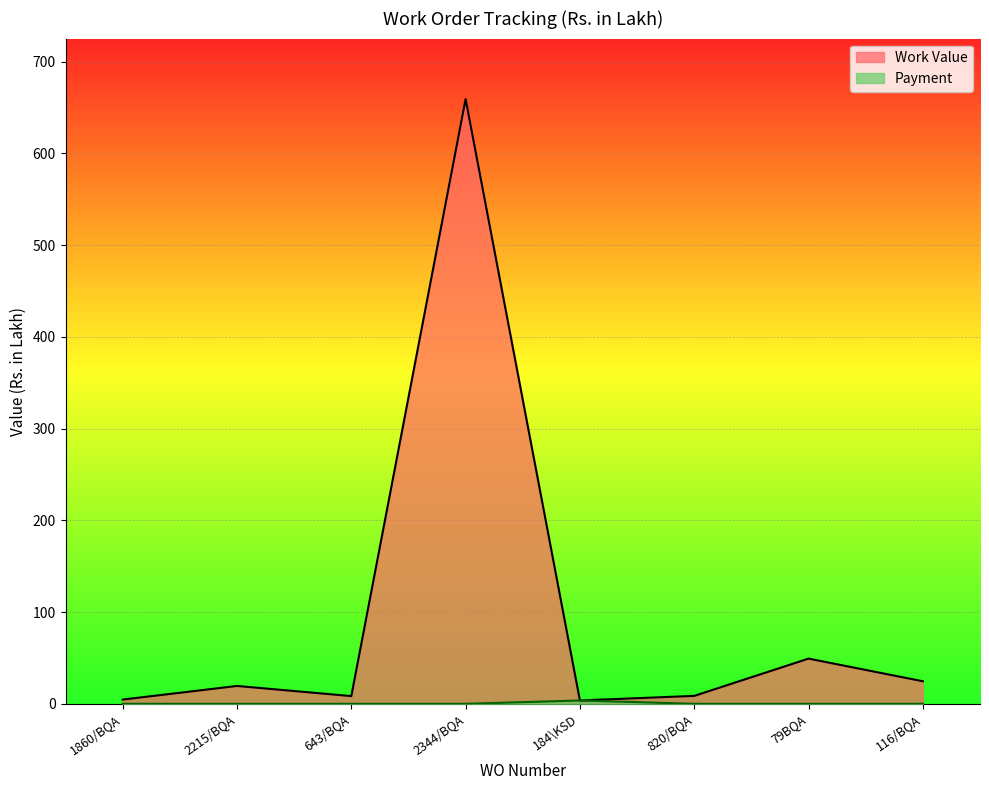

How many interior local peaks does the Work Value series have?

3